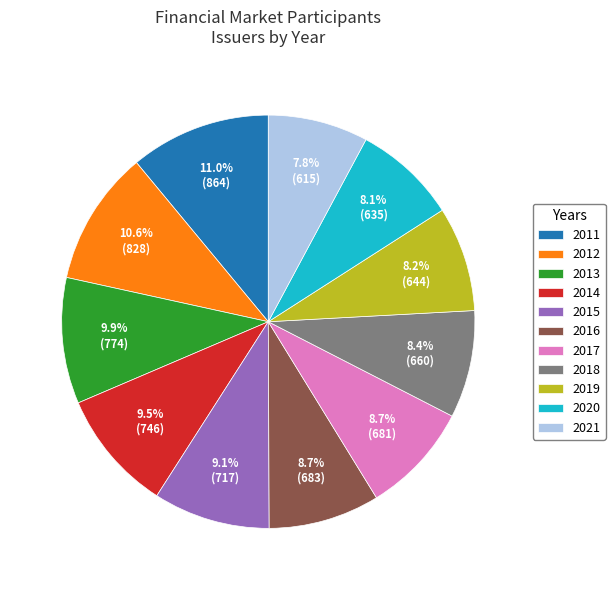

To the nearest percent, what portion does 2013 represent?

10%